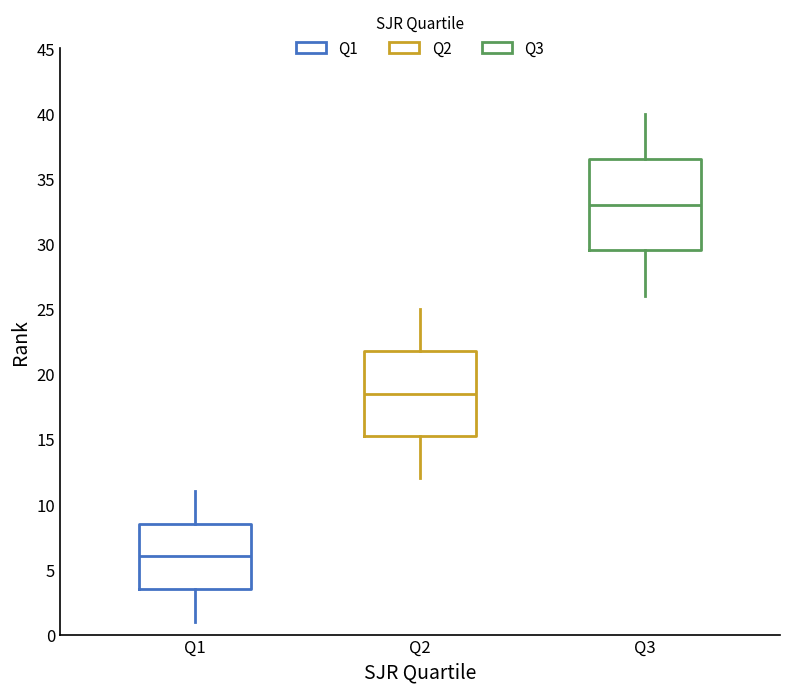

Which box's median line is the lowest?

Q1